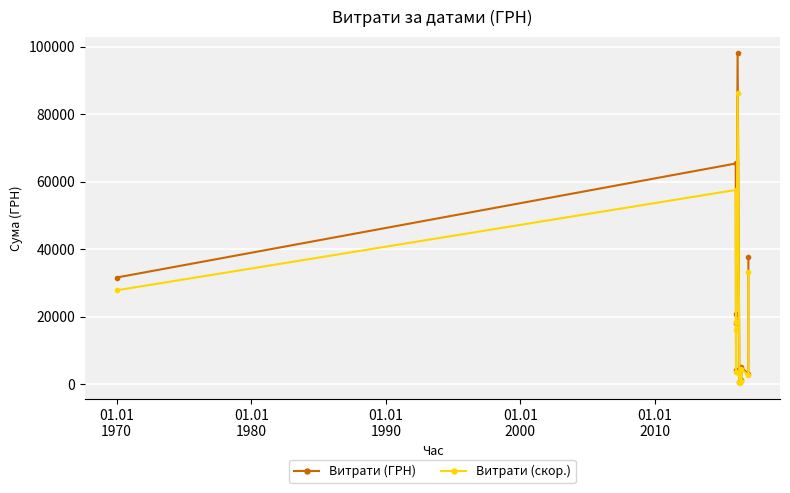

True or false: Витрати (ГРН) has more than 2 points higher than both neighbors.

True